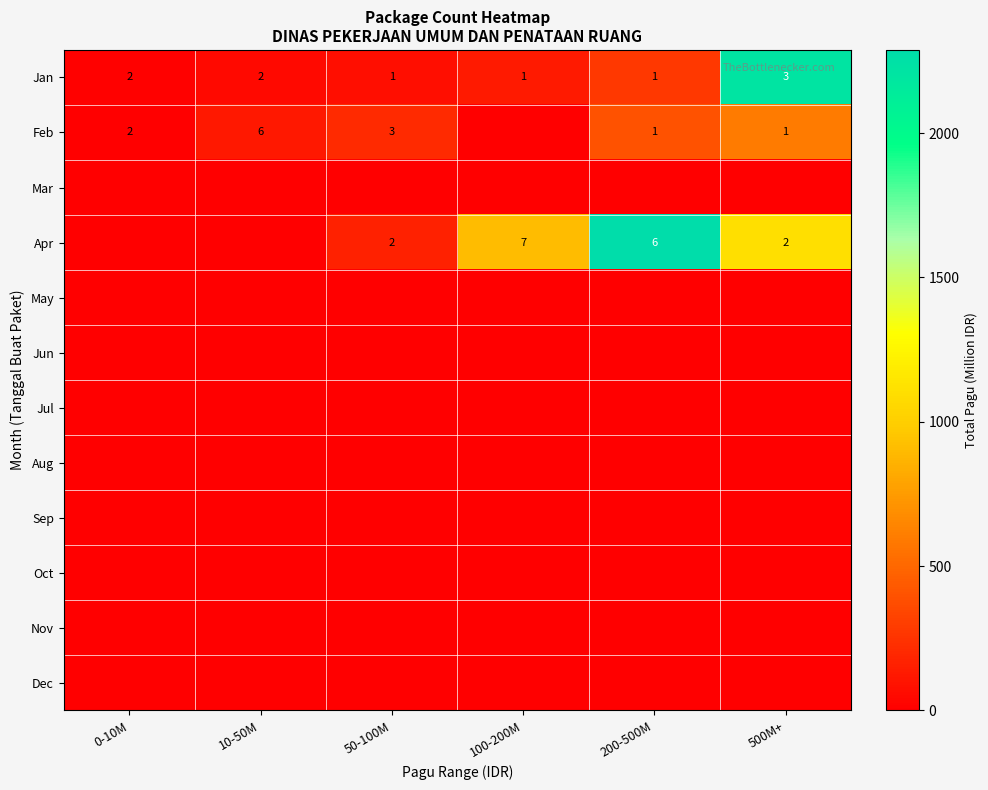

The value of Apr at 50-100M is 3. True or false?

False